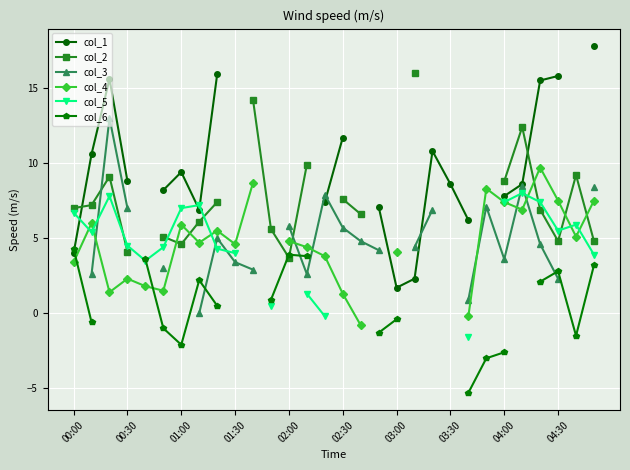

What position from the right is 00:00?

30